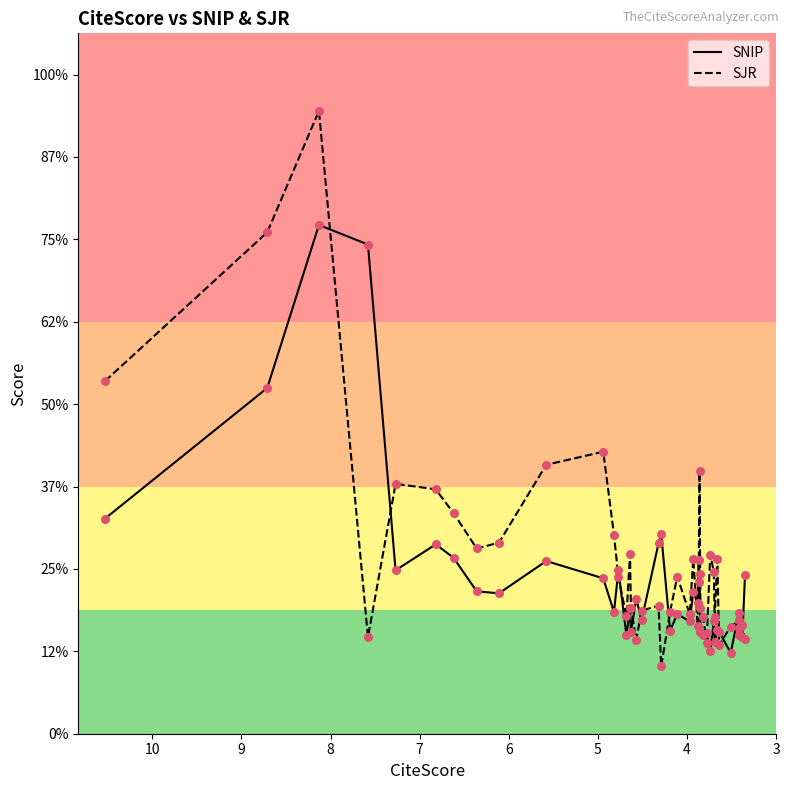

Which series has the largest Y range (max minus min)?

SJR